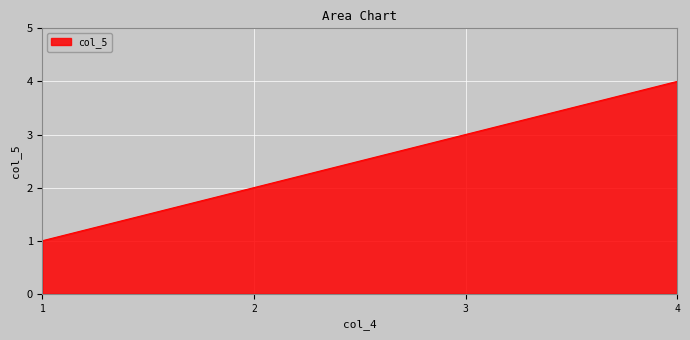

Which category has the highest value across all series?

4